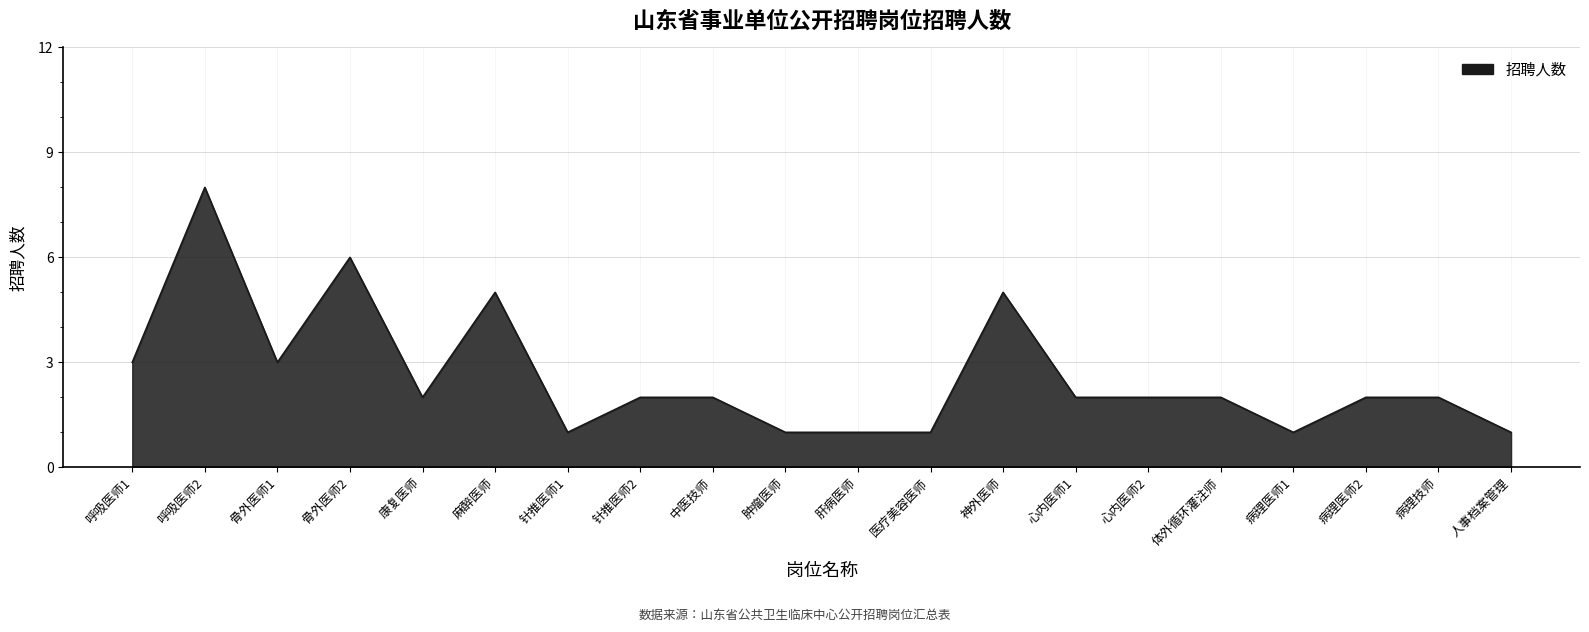

Reading right to left, extract all data points from this chart.

1	2	2	1	2	2	2	5	1	1	1	2	2	1	5	2	6	3	8	3